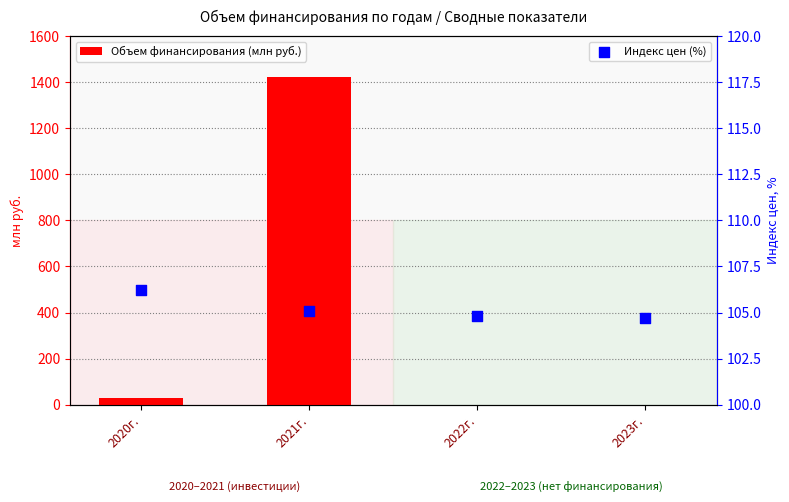

At which category is the sum across all series the highest?

2021г.